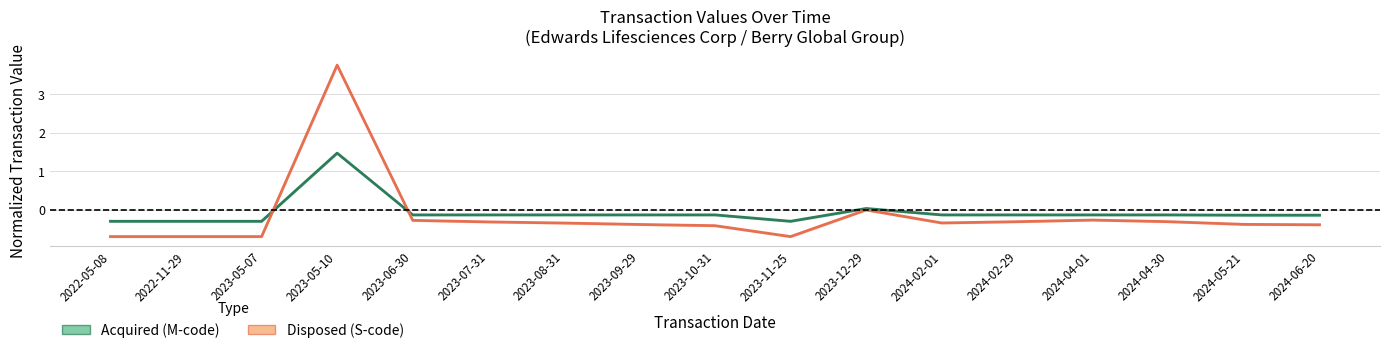

How many negative values does the Acquired (M-code) series have?

15